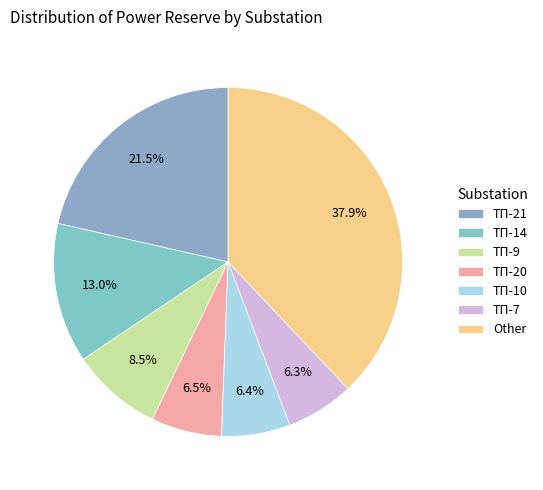

Count the number of slices in the pie.

7